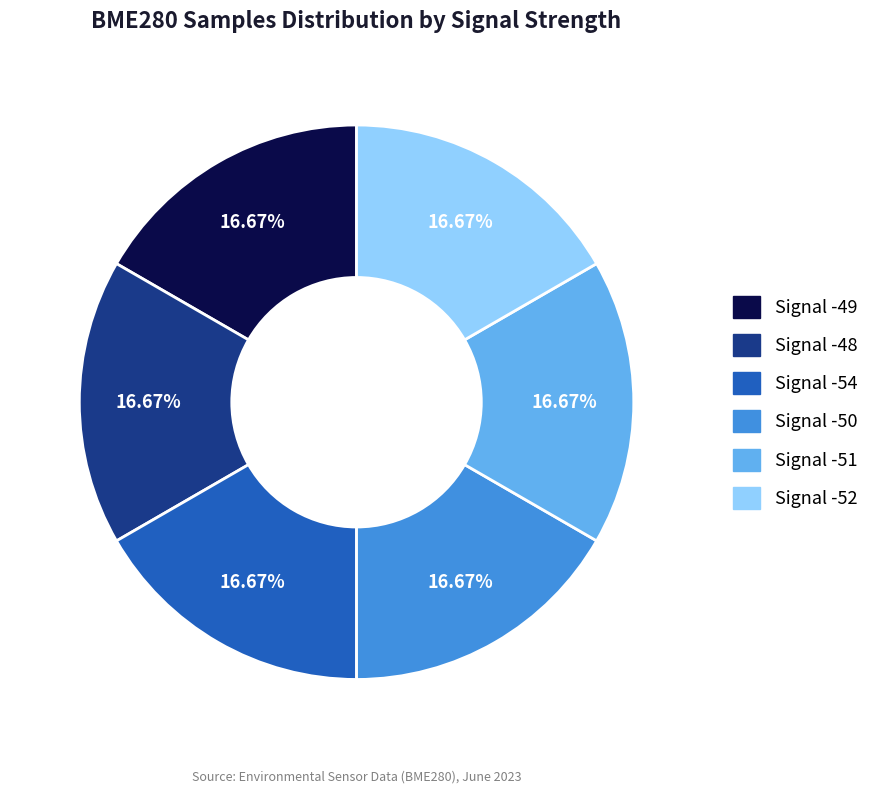

Approximately how many times larger is the value at Signal -50 compared to Signal -48?

1.0